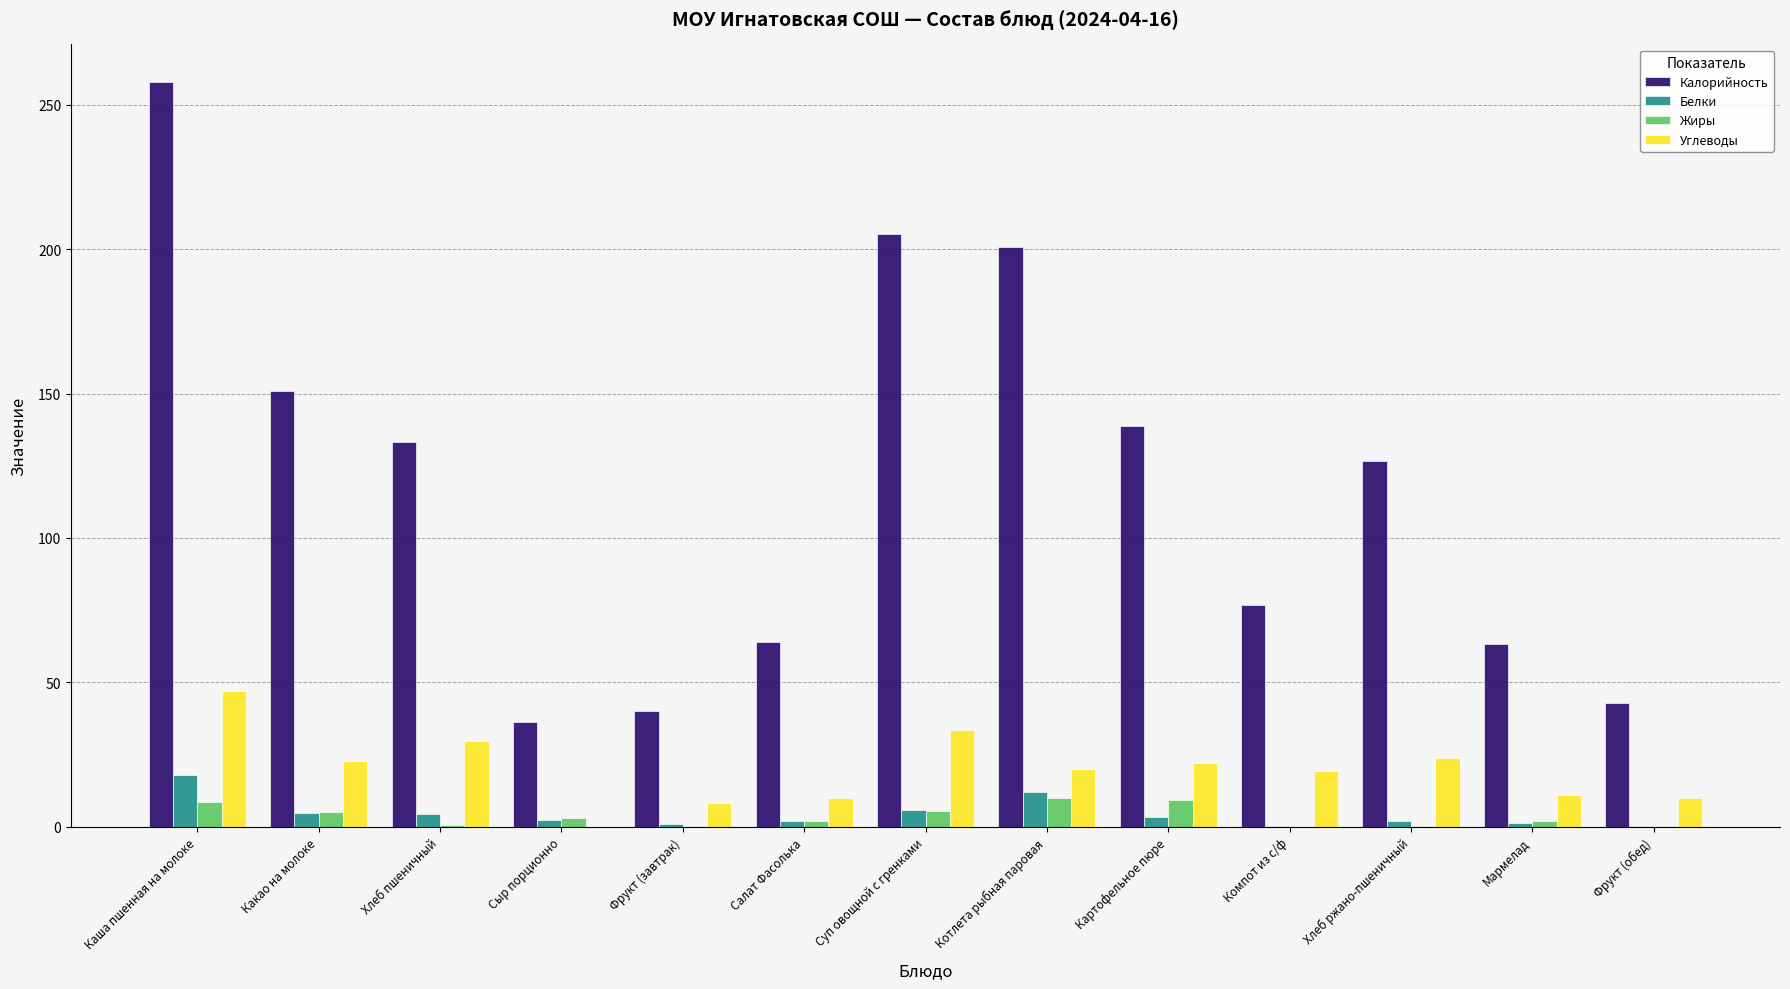

What is the sum of all Углеводы values?

257.1